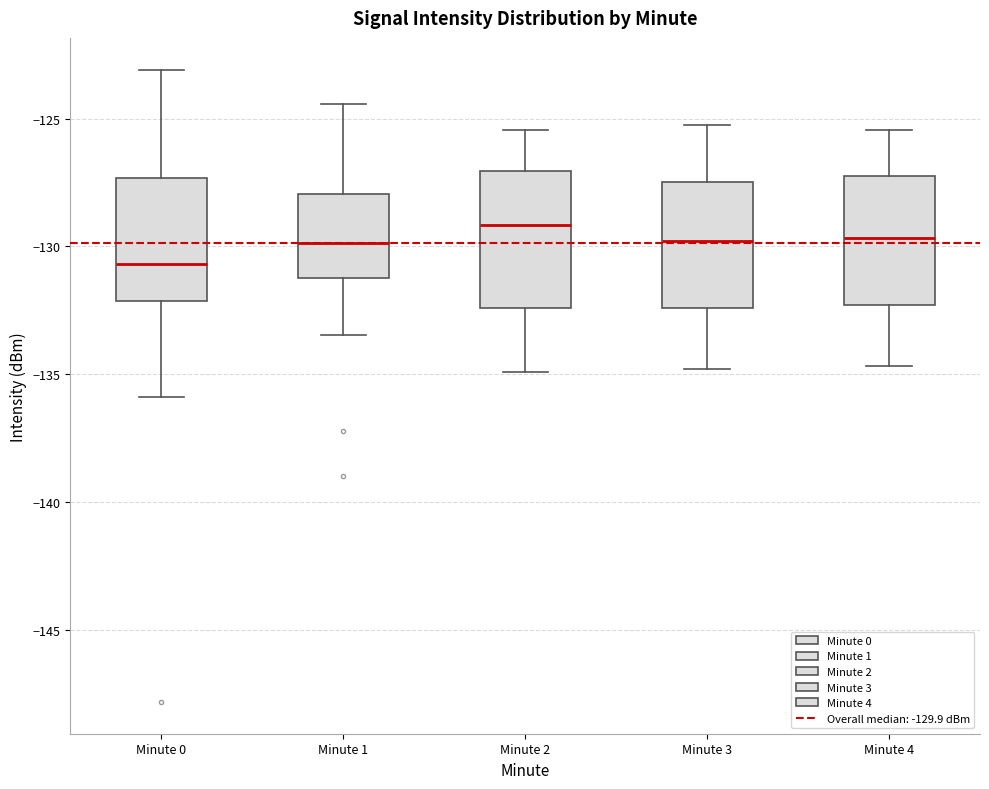

Where does the upper whisker of the box for Minute 0 end on the y-axis? The values are not printed on the chart, so give them approximately, as read against the axis.

-123.0